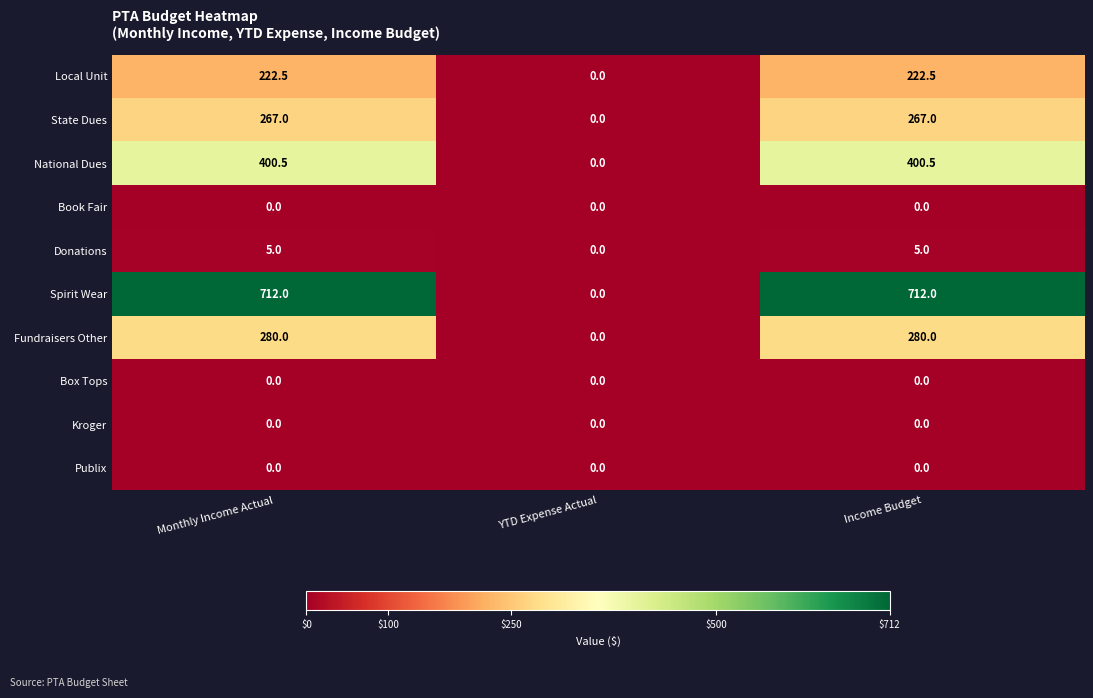

At which label does National Dues reach its minimum?

YTD Expense Actual